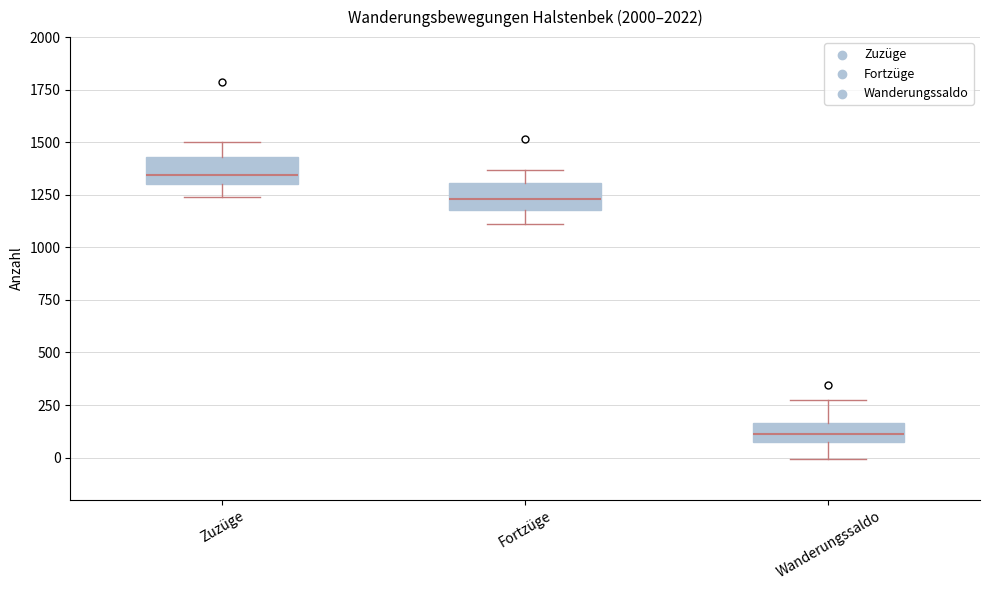

Reading left to right, read every box against the y-axis: the position of its median line, the range the box covers, and the ends of its whiskers. The values are not printed on the chart, so give them approximately, as read against the axis.

Zuzüge: median 1350, box 1300 to 1450, whiskers 1250 to 1500
Fortzüge: median 1250, box 1200 to 1300, whiskers 1100 to 1350
Wanderungssaldo: median 100, box 50 to 150, whiskers 0 to 250